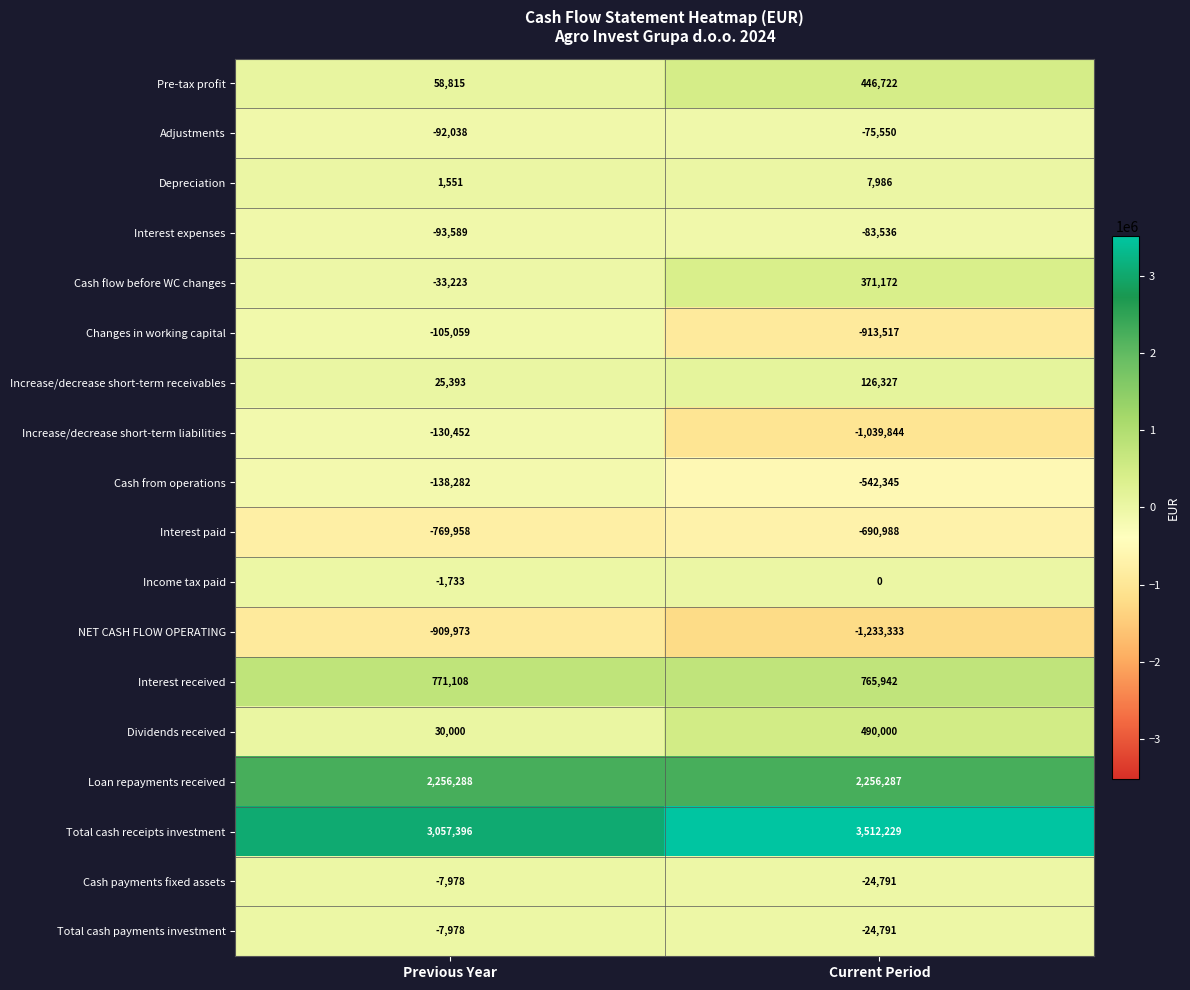

The value of NET CASH FLOW OPERATING at Previous Year is -1544429. True or false?

False